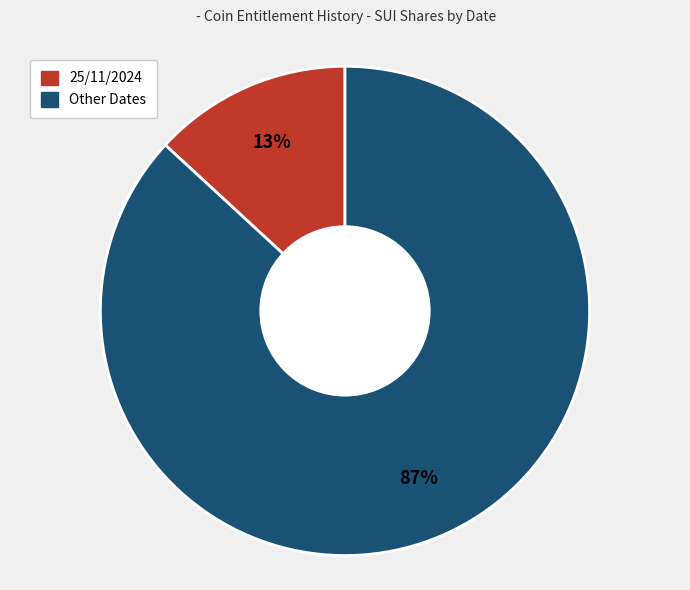

Between 25/11/2024 and Other Dates, which is larger?

Other Dates